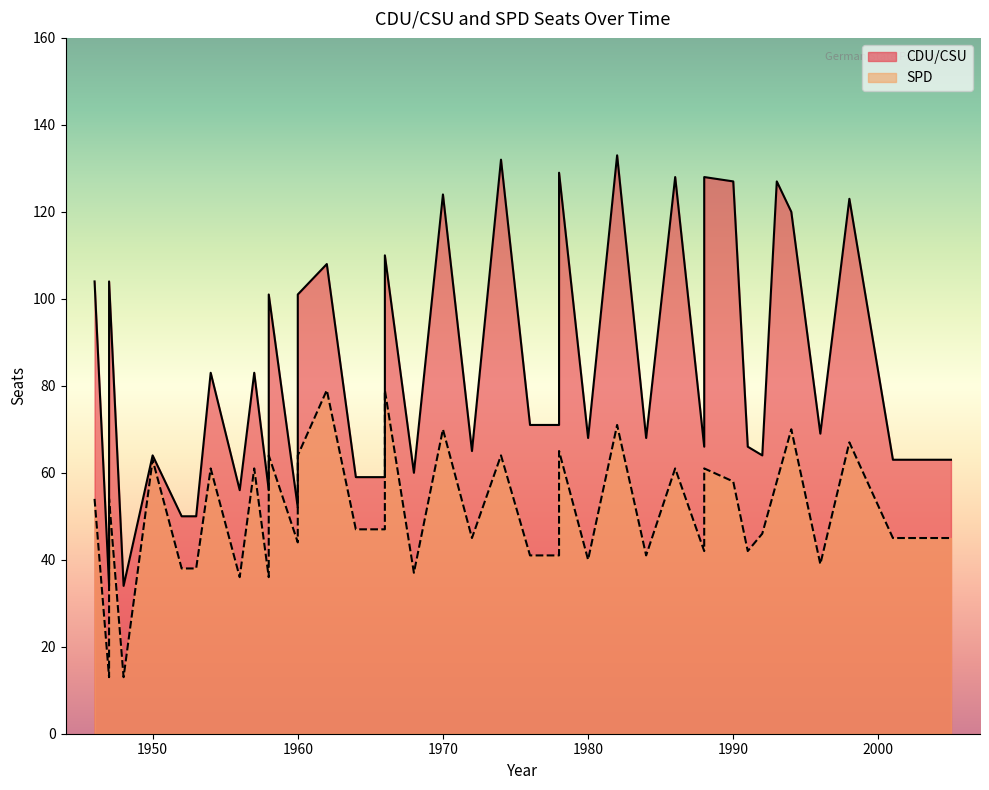

True or false: SPD and CDU/CSU cross at least once.

False